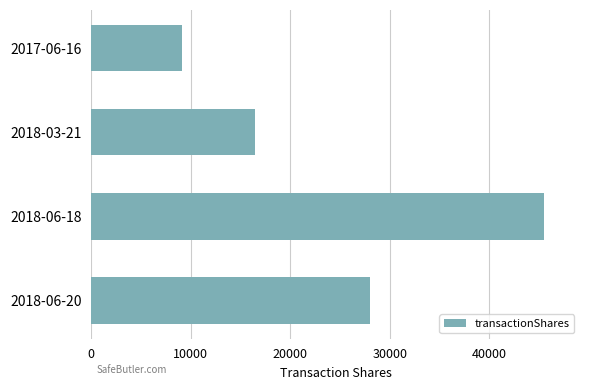

How many values are below 28000?

2